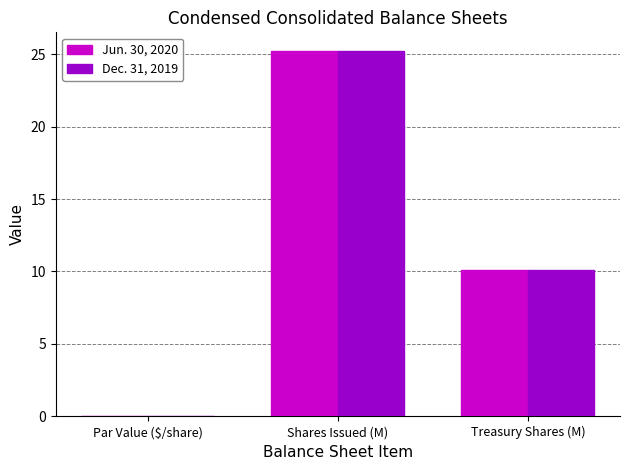

At which label does Jun. 30, 2020 reach its peak?

Shares Issued (M)